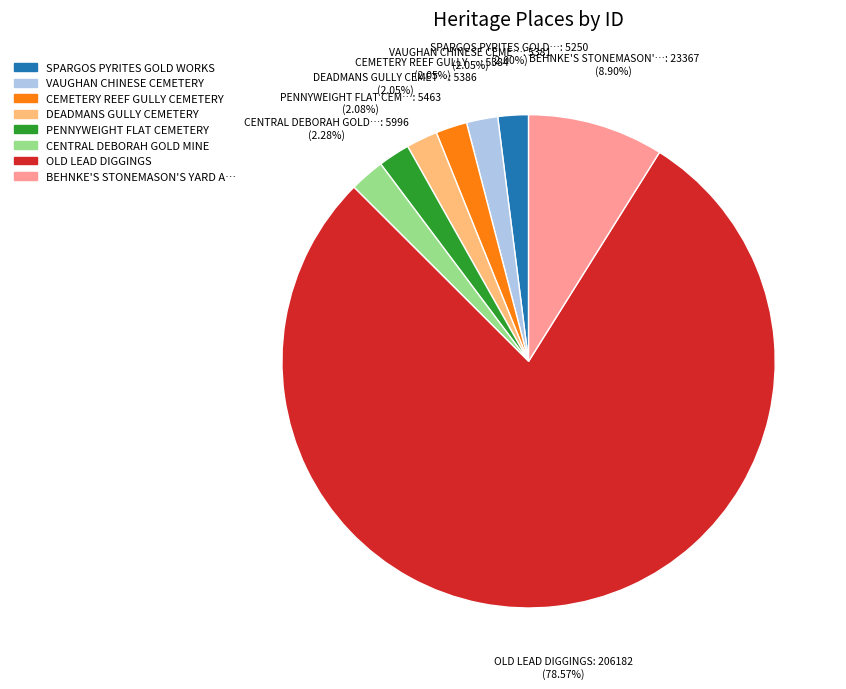

Is there a majority slice in this chart?

Yes